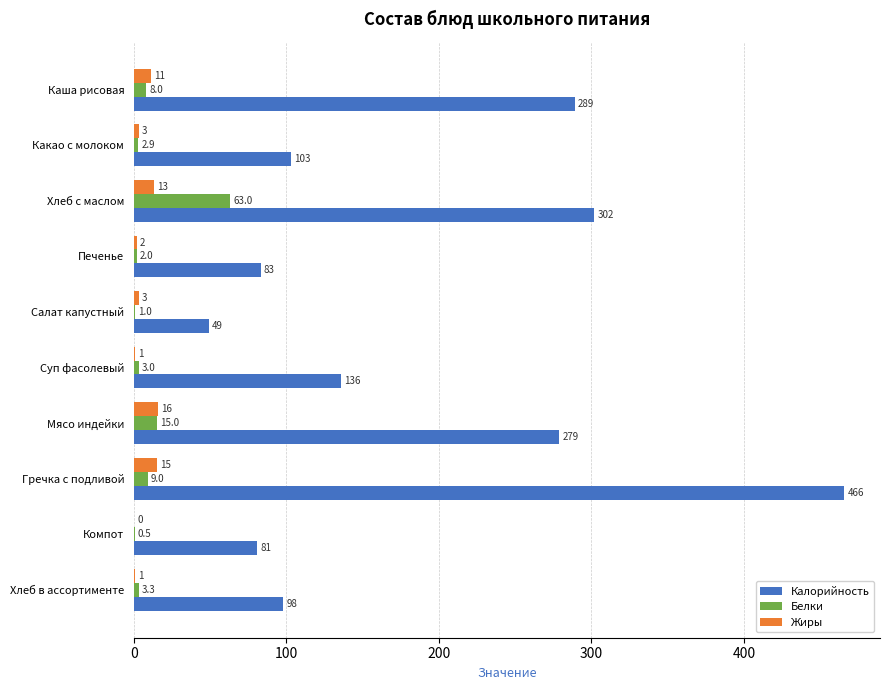

The value of Калорийность at Салат капустный is 24.2. True or false?

False